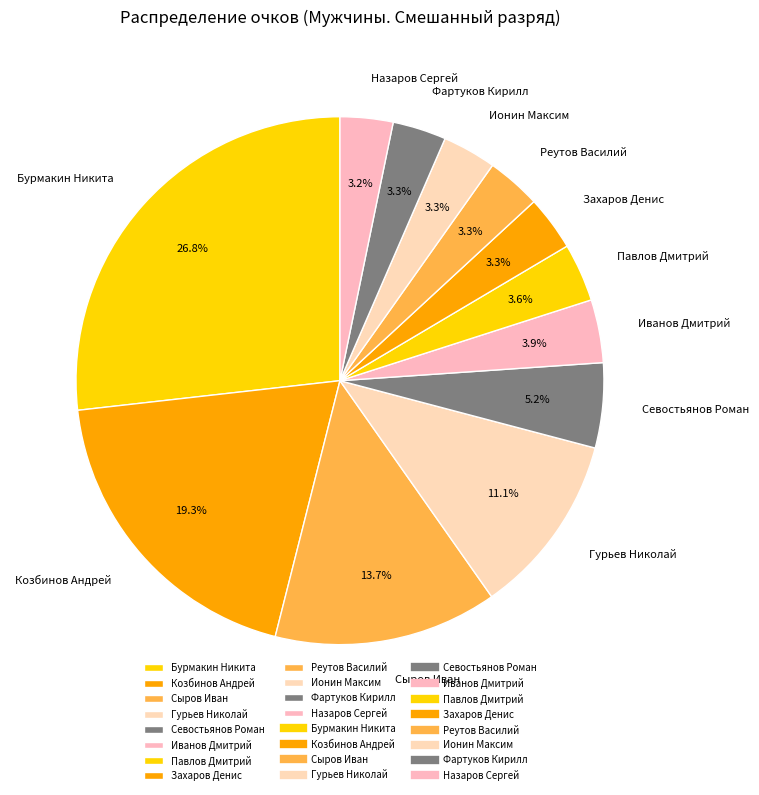

What portion of the pie excludes Иванов Дмитрий?

96.1%